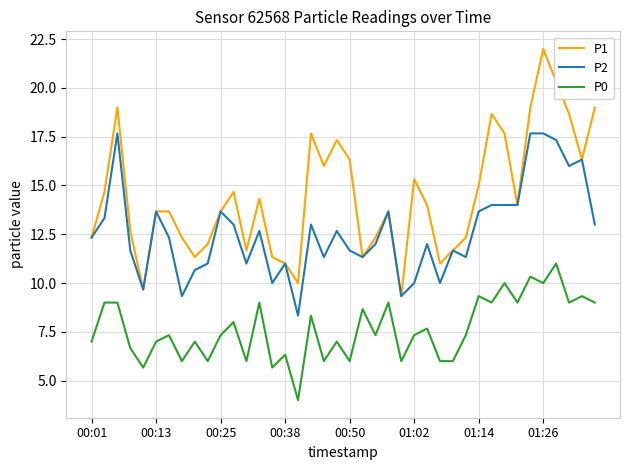

What is the smallest value displayed?

4.0